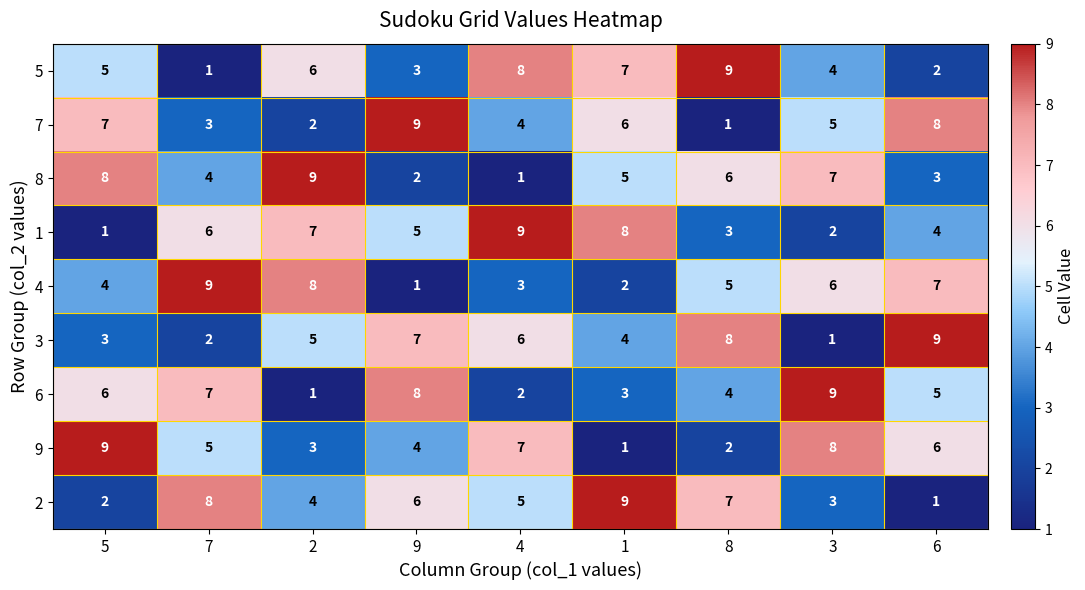

What is the sum of all 3 values?

45